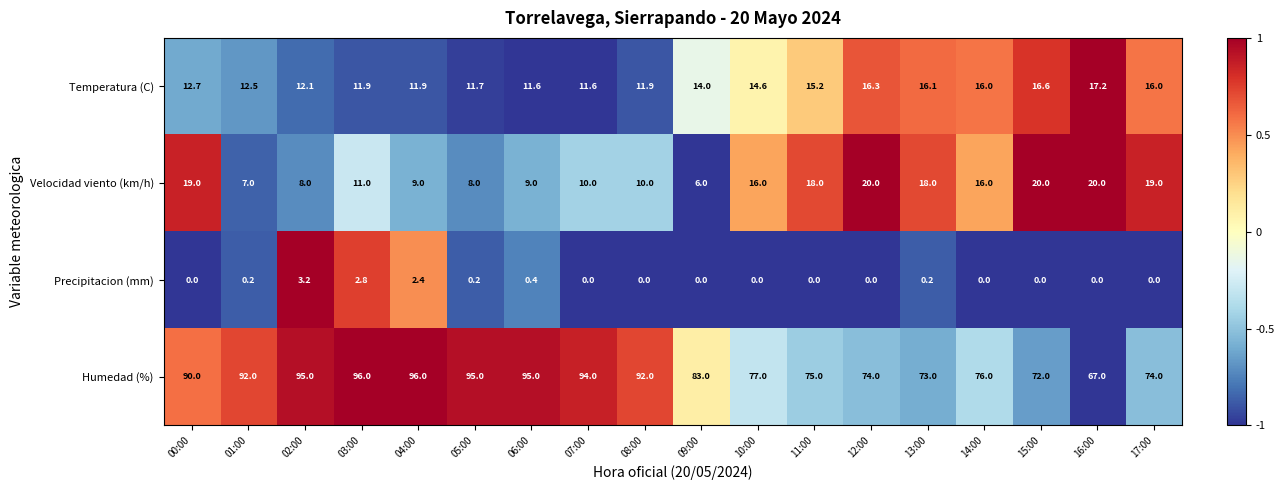

What is the spread (max minus min) of values at 10:00?

77.0